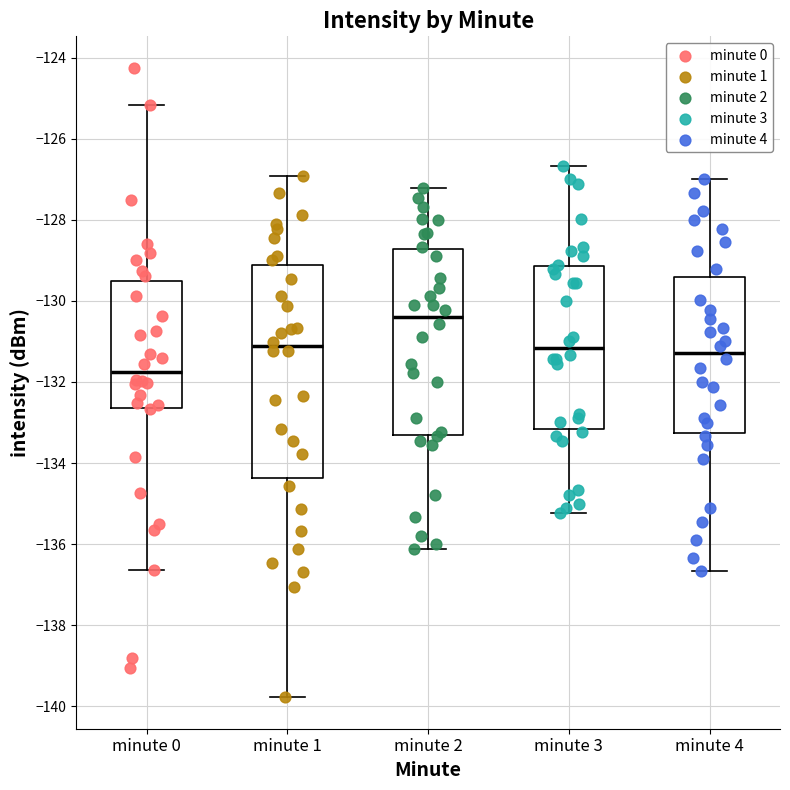

Reading left to right, read every box against the y-axis: the position of its median line, the range the box covers, and the ends of its whiskers. The values are not printed on the chart, so give them approximately, as read against the axis.

minute 0: median -131.8, box -132.6 to -129.6, whiskers -136.6 to -125.2
minute 1: median -131.2, box -134.4 to -129.2, whiskers -139.8 to -127.0
minute 2: median -130.4, box -133.4 to -128.8, whiskers -136.2 to -127.2
minute 3: median -131.2, box -133.2 to -129.2, whiskers -135.2 to -126.6
minute 4: median -131.2, box -133.2 to -129.4, whiskers -136.6 to -127.0